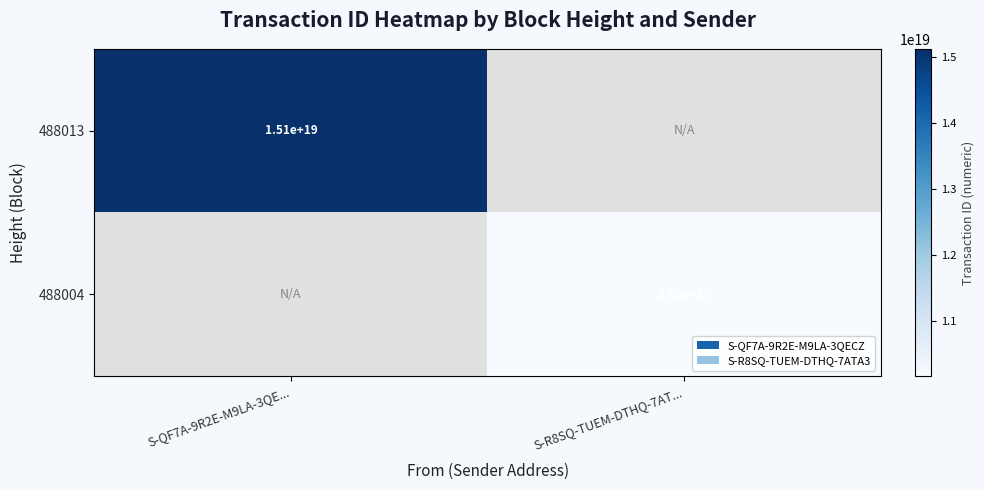

Count the number of categories in the chart.

2